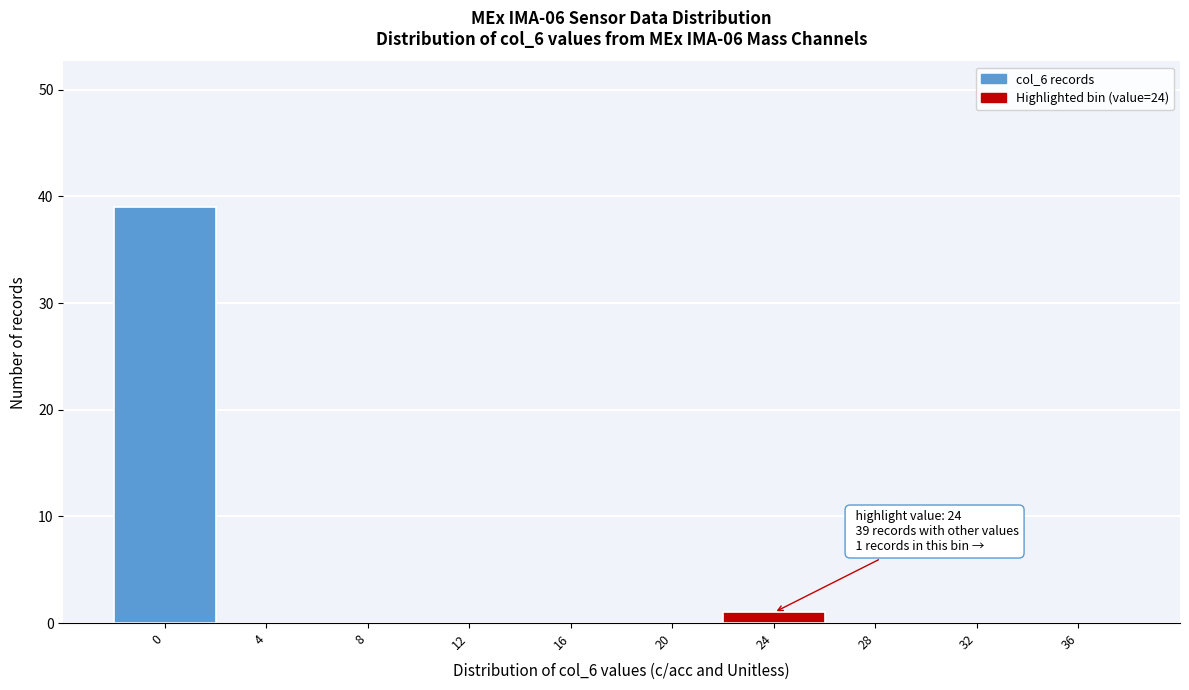

Reading right to left, list all the values displayed in this chart.

36=0	32=0	28=0	24=1	20=0	16=0	12=0	8=0	4=0	0=39